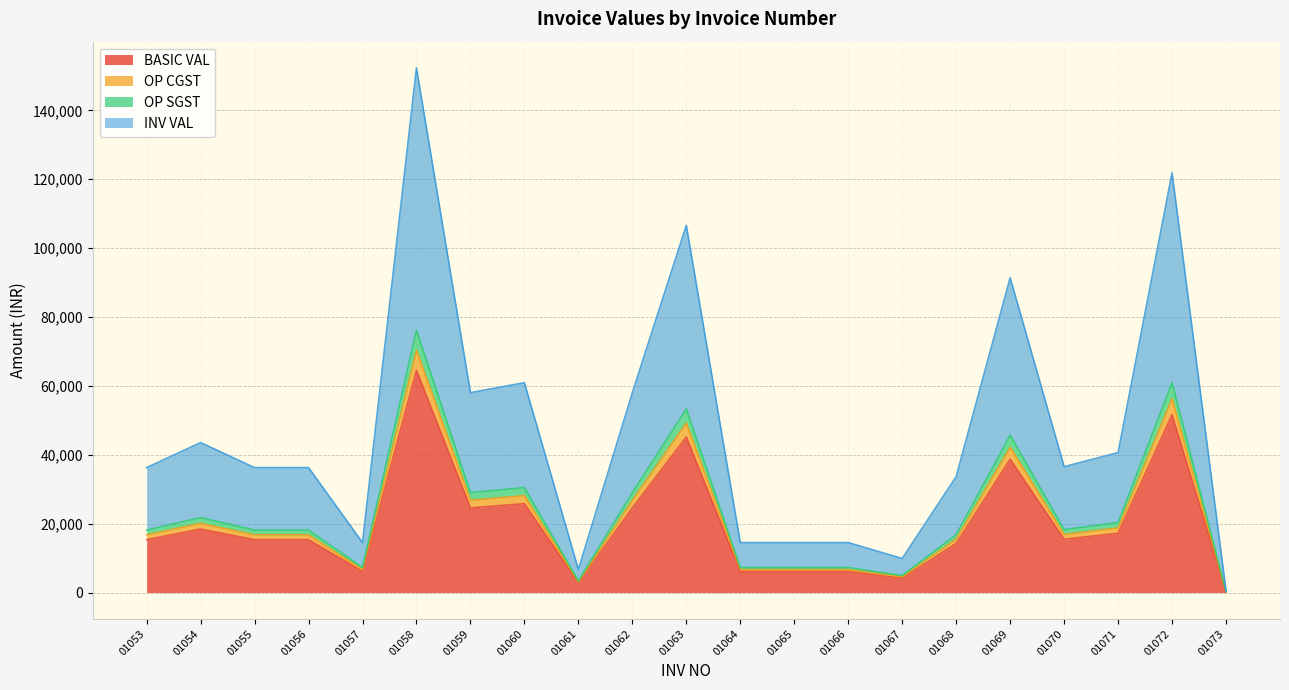

True or false: BASIC VAL and OP SGST cross at least once.

False